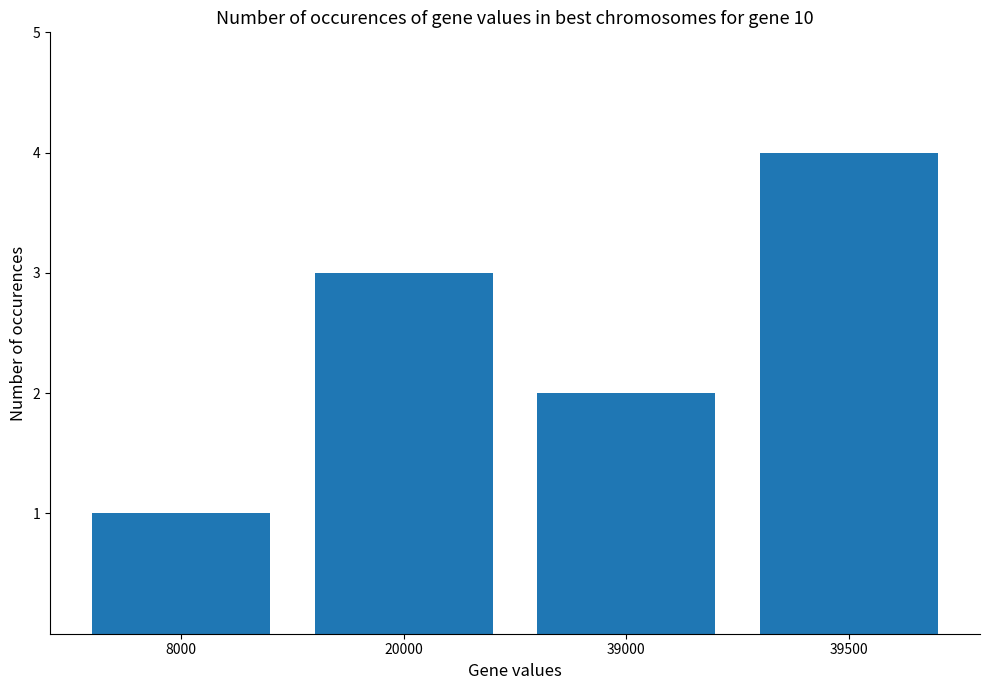

What is the smallest value displayed?

1